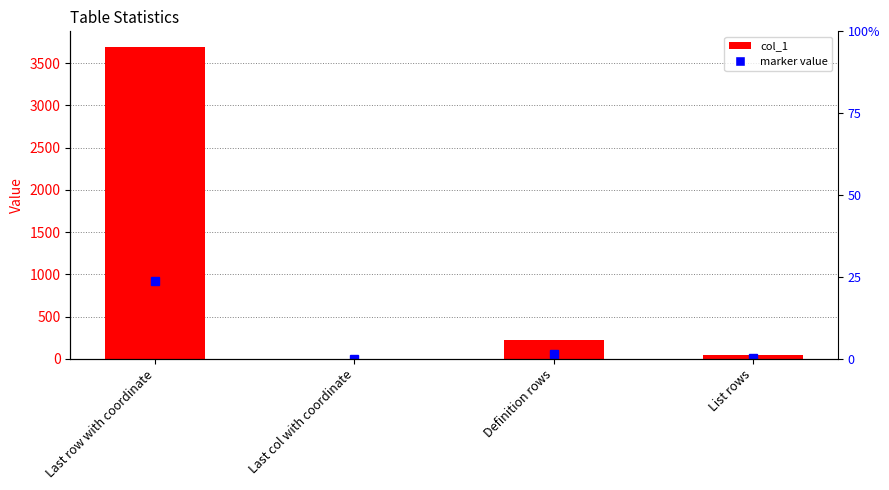

What is the greatest value displayed?

3692